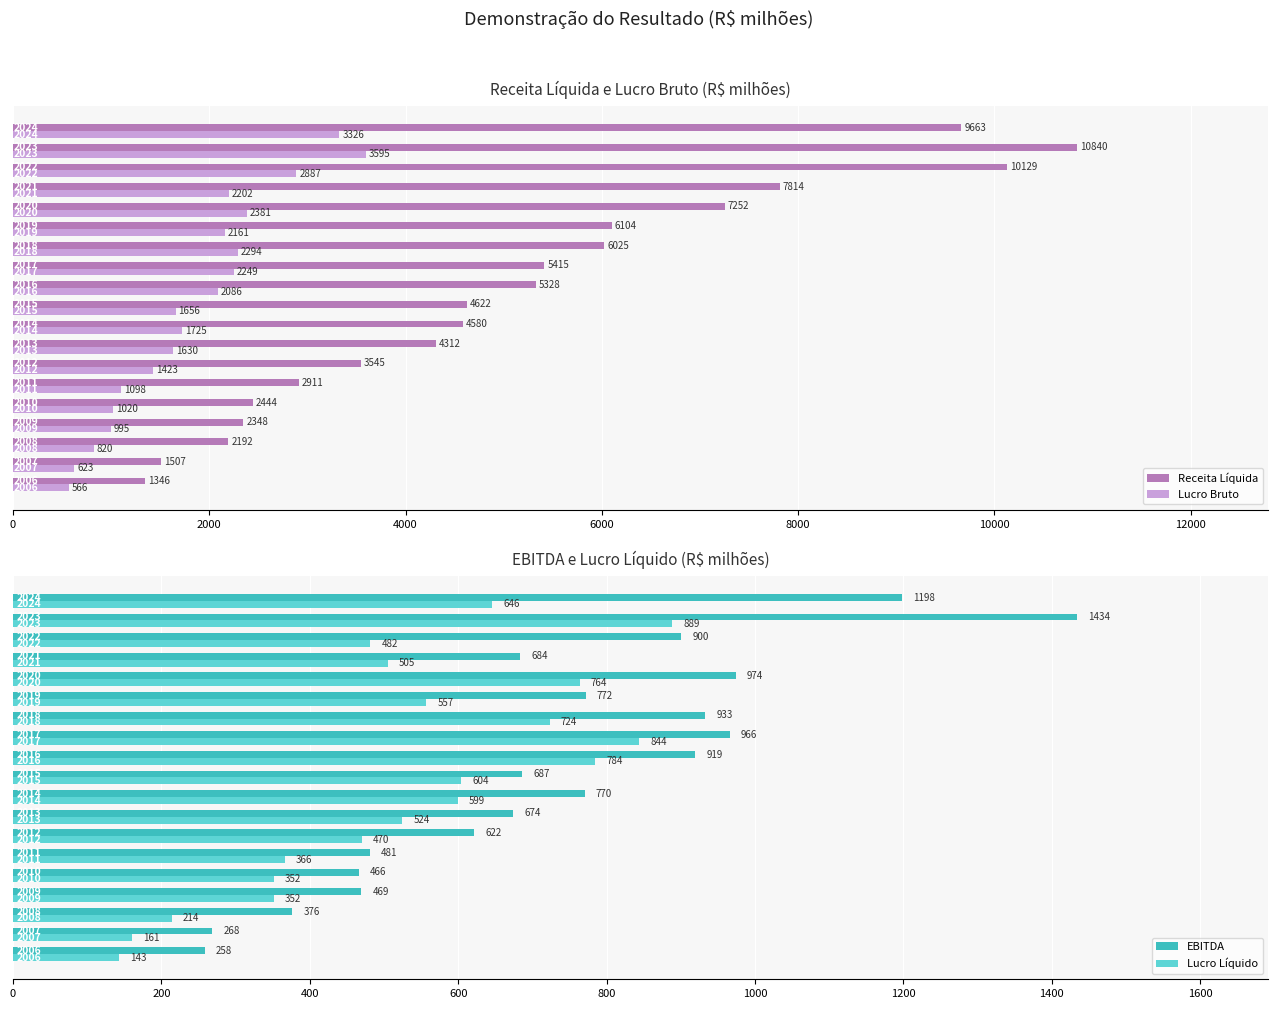

What is the difference between the second highest and second lowest values in the Receita Líquida series?

8622.0